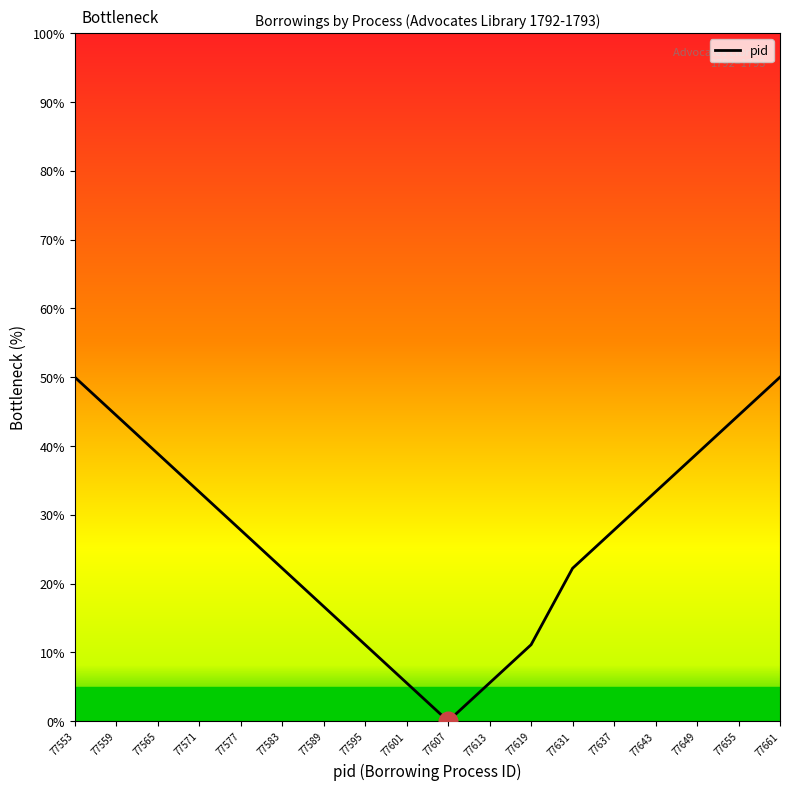

What is the change in value from 77571 to 77649?

+5.6